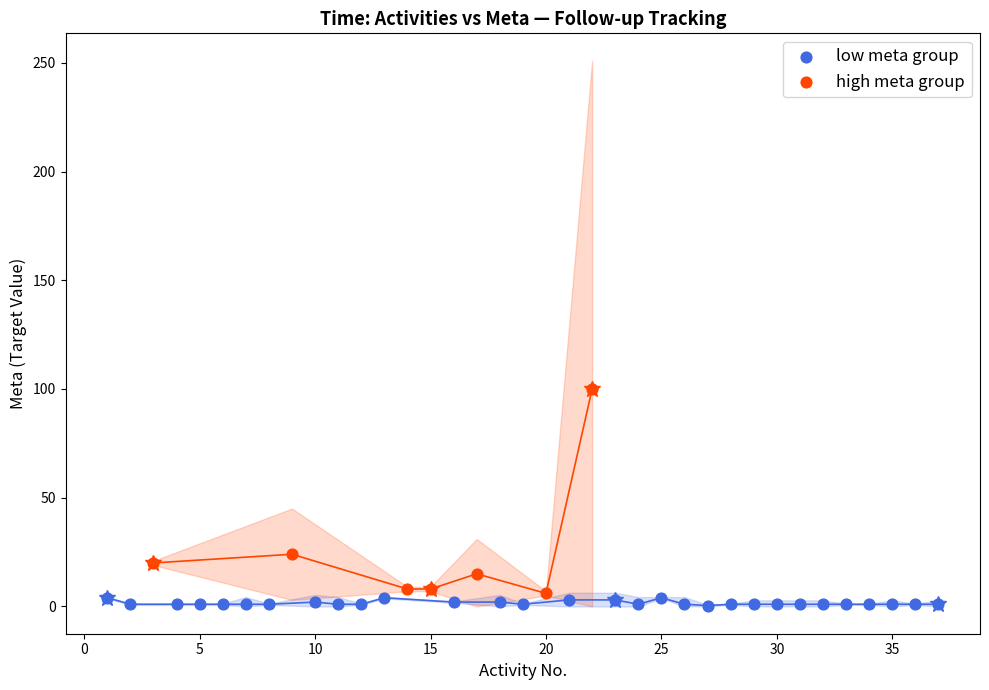

Which series has the largest Y range (max minus min)?

high meta group